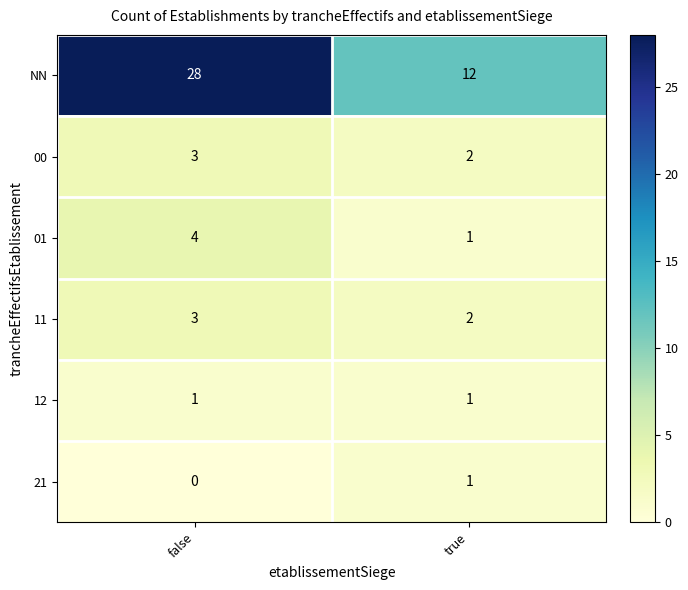

List the labels in order of 00 value, smallest first.

true, false